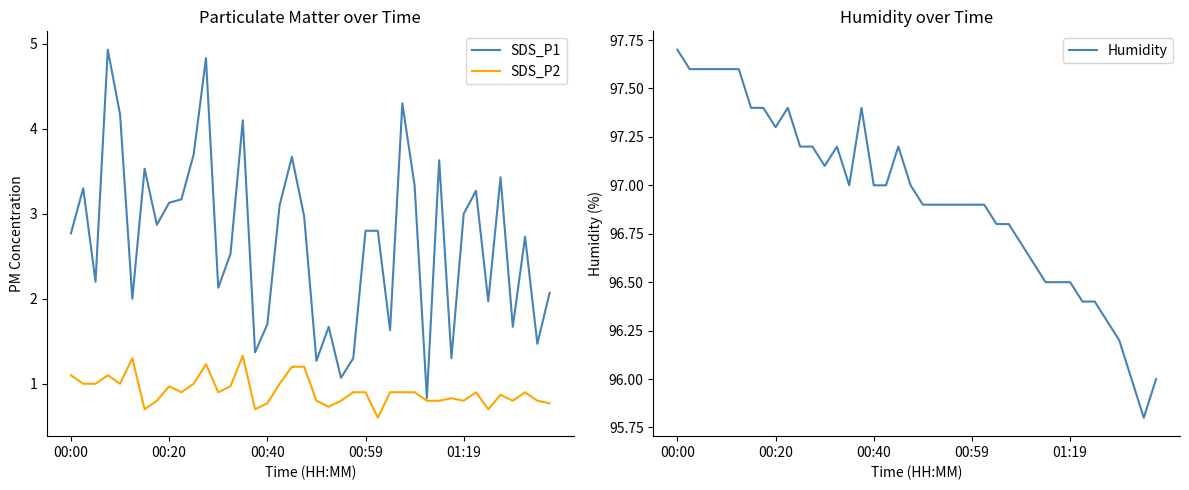

True or false: SDS_P2 and Humidity intersect in this chart.

False